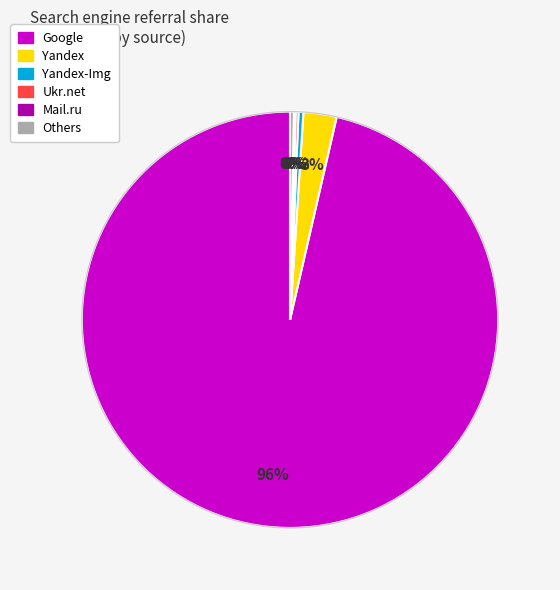

Is there a majority slice in this chart?

Yes